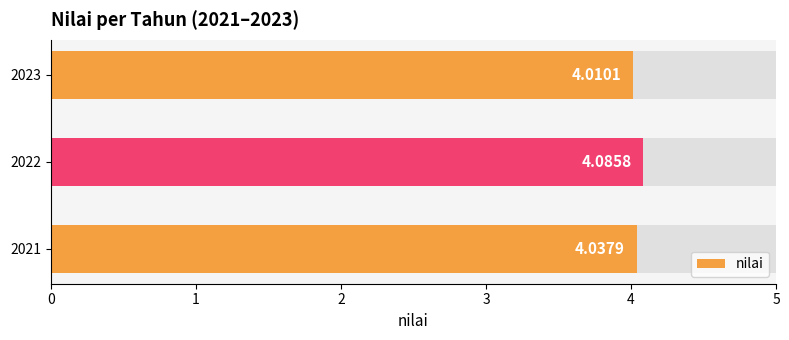

True or false: the data shows 4.1 at 2022.

True